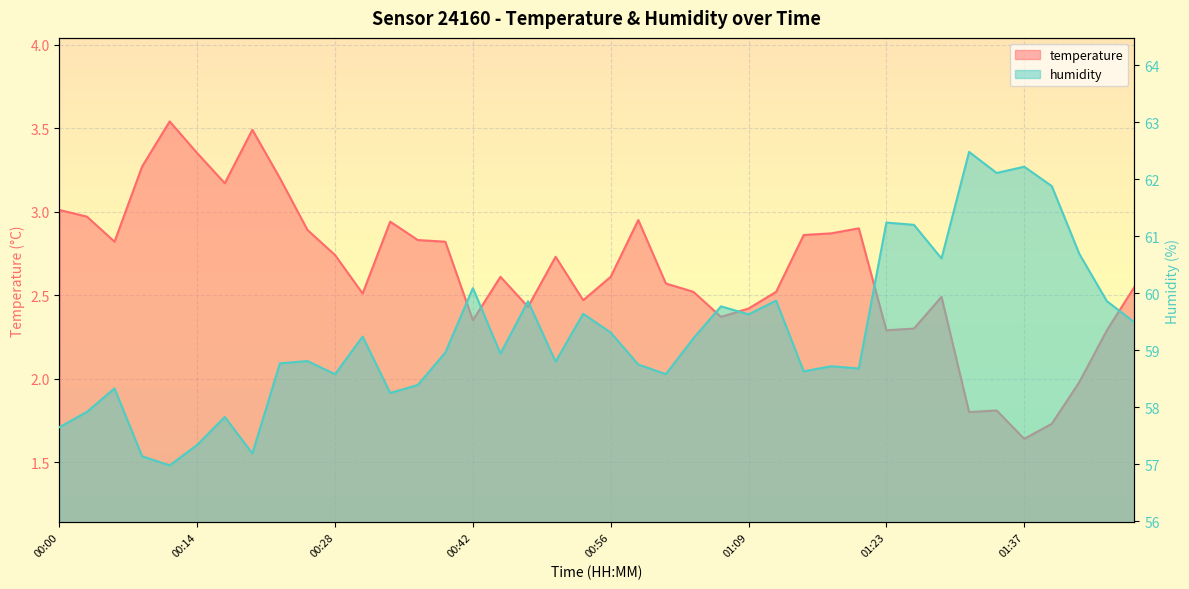

True or false: temperature has a value of 1.0 at 33.

False